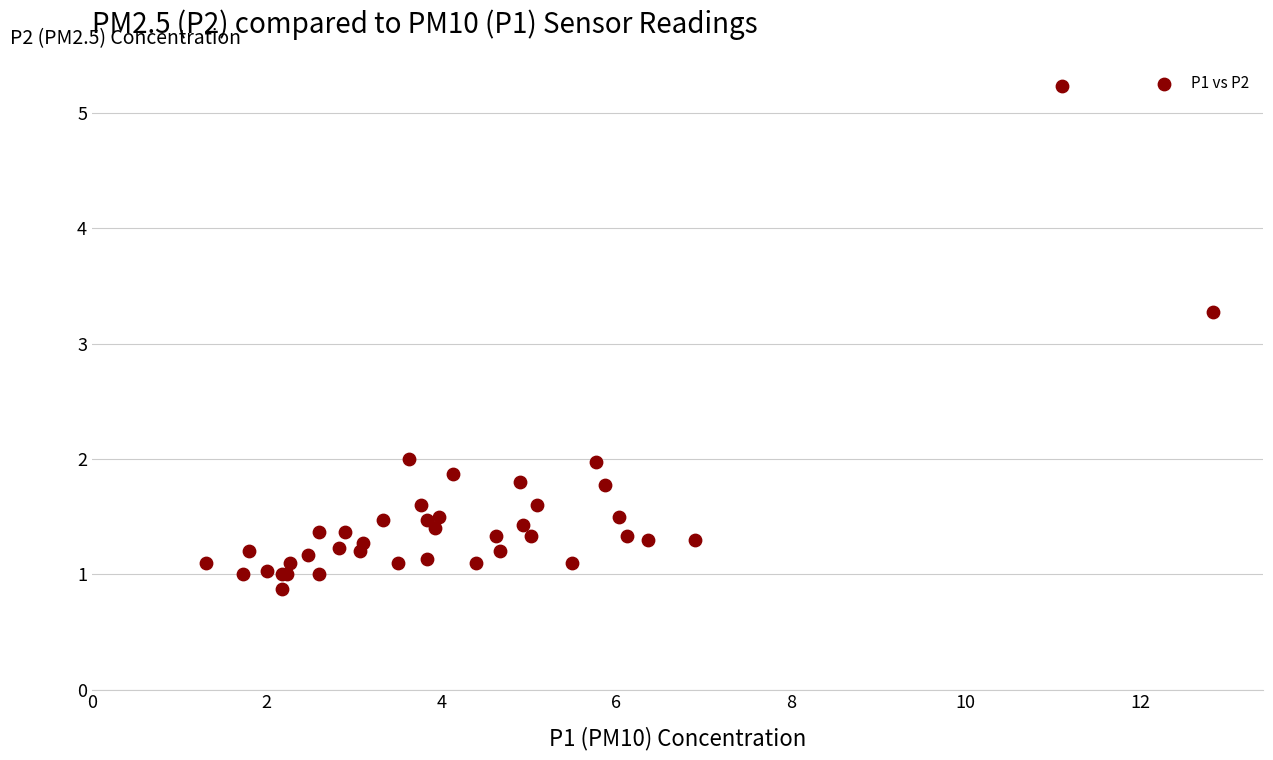

What Y value in the scatter plot is closest to 3?

3.3